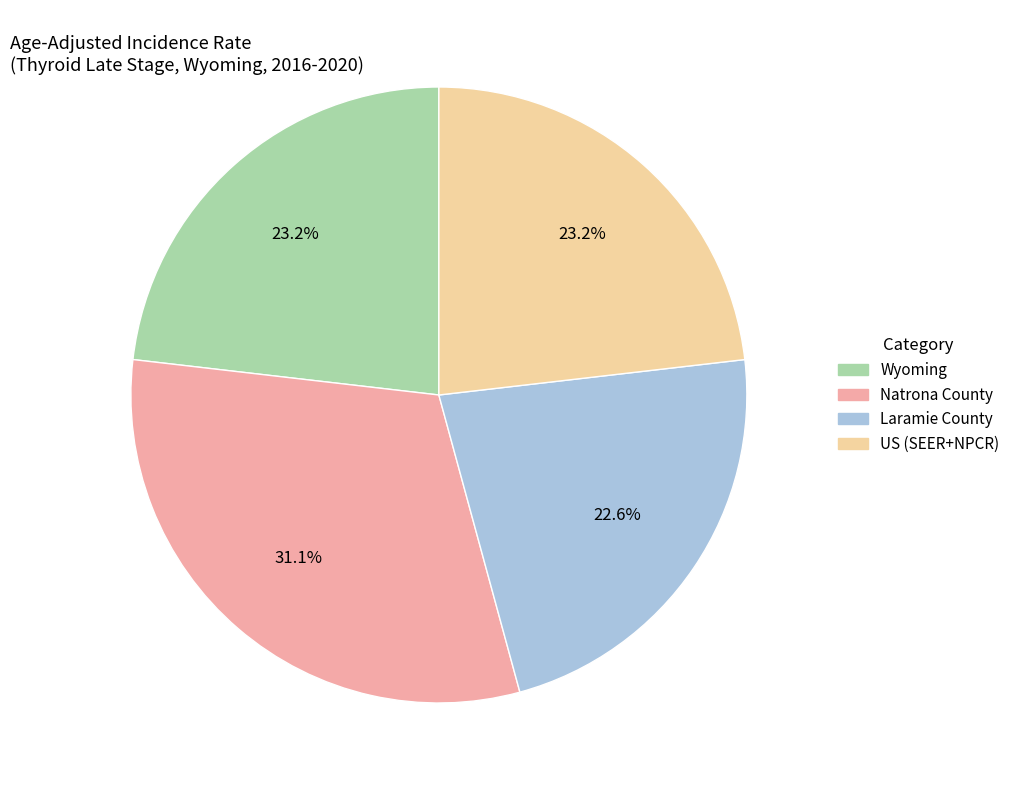

Is it true that US (SEER+NPCR) is 30% of the pie?

False